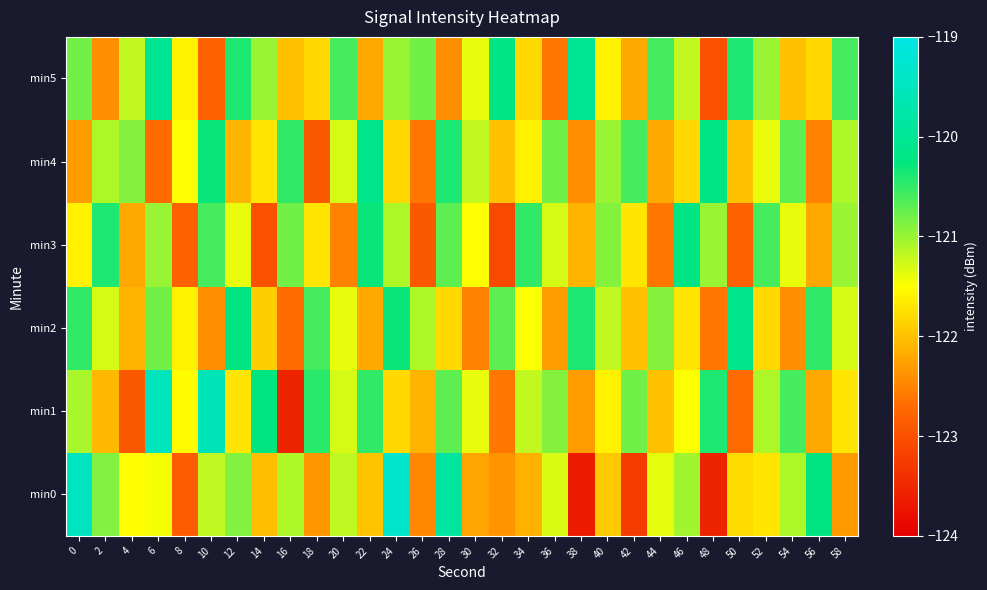

What is the total value across all series at 58?

-728.0